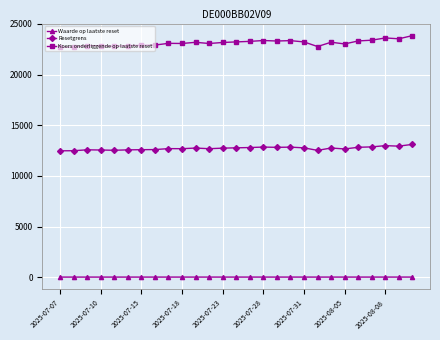

True or false: Koers onderliggende op laatste reset and Waarde op laatste reset cross at least once.

False